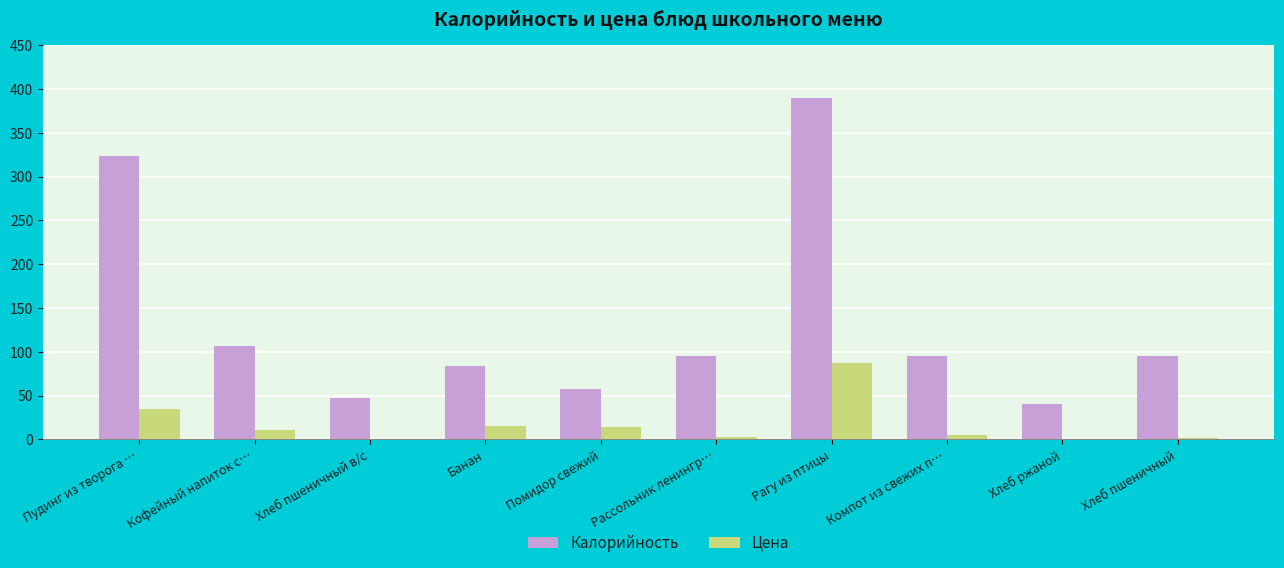

Is the value of Калорийность at Помидор свежий greater than the value of Цена at Рагу из птицы?

No